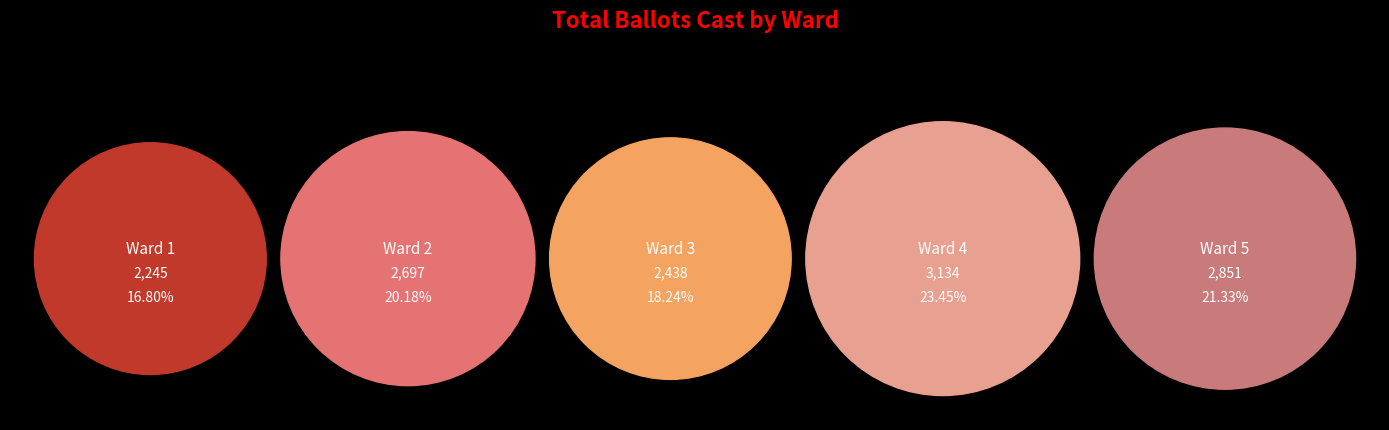

The Ward 4 slice represents 23% of the pie. True or false?

True